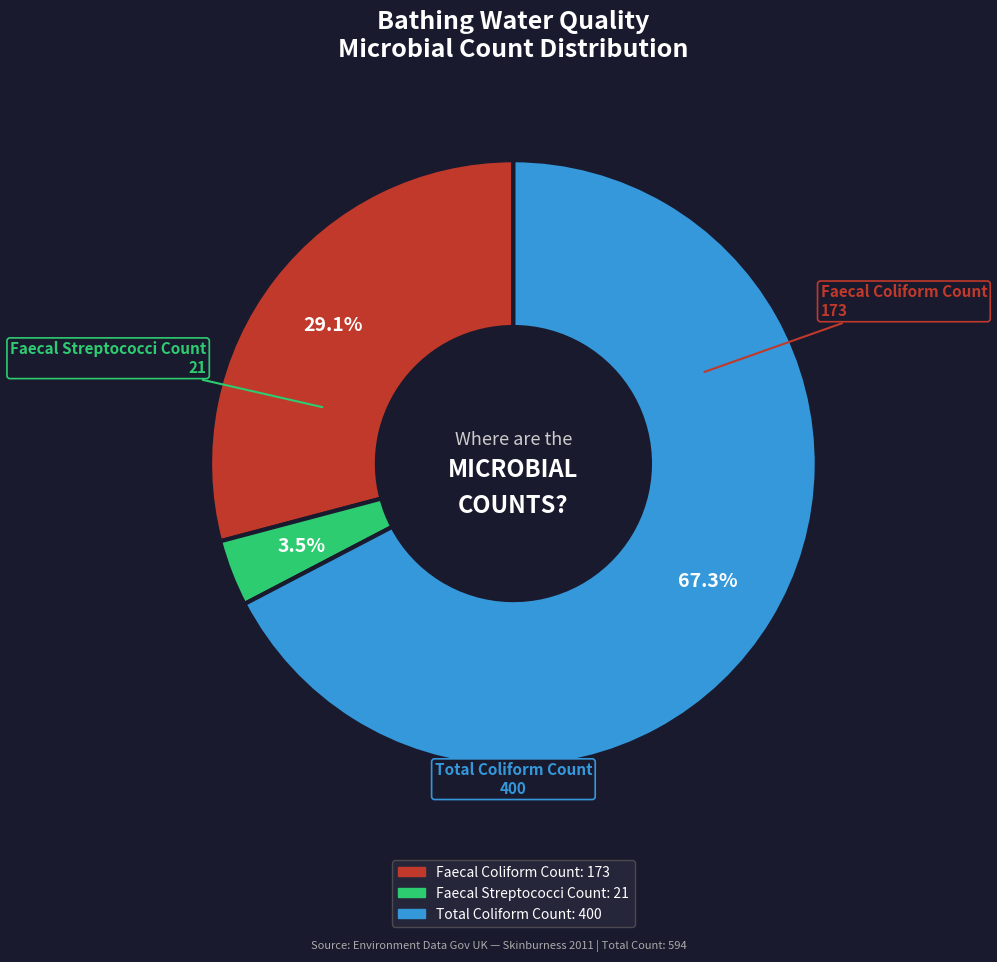

Count the number of slices in the pie.

3